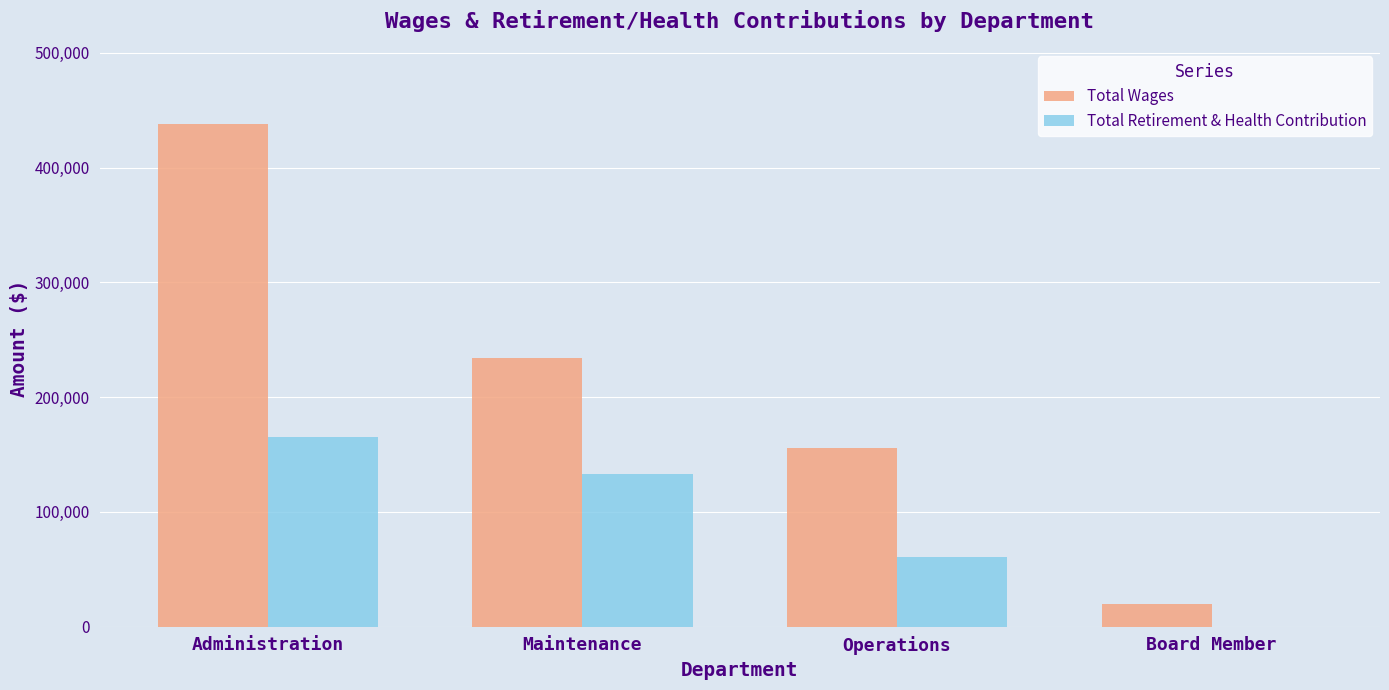

Reading right to left, transcribe all the data shown in this chart.

Total Wages: Board Member=19600	Operations=155561	Maintenance=234017	Administration=437836
Total Retirement & Health Contribution: Board Member=0	Operations=60542	Maintenance=132789	Administration=165316